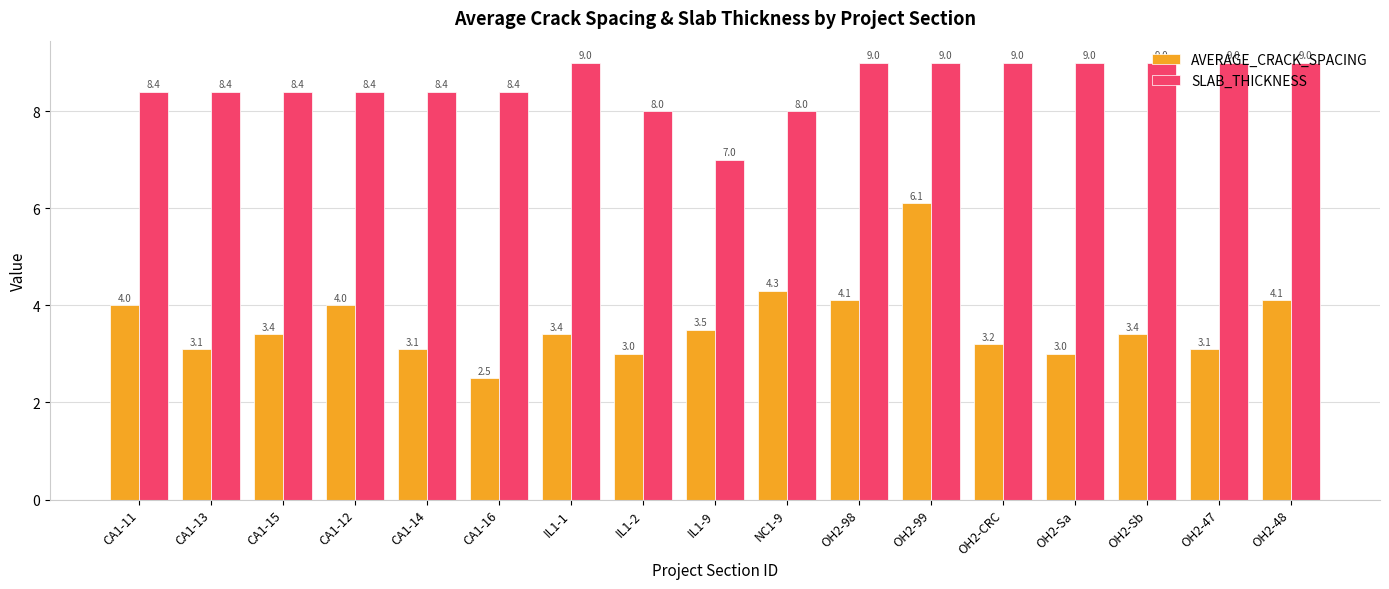

Rank the series by their maximum value, from lowest to highest.

AVERAGE_CRACK_SPACING, SLAB_THICKNESS